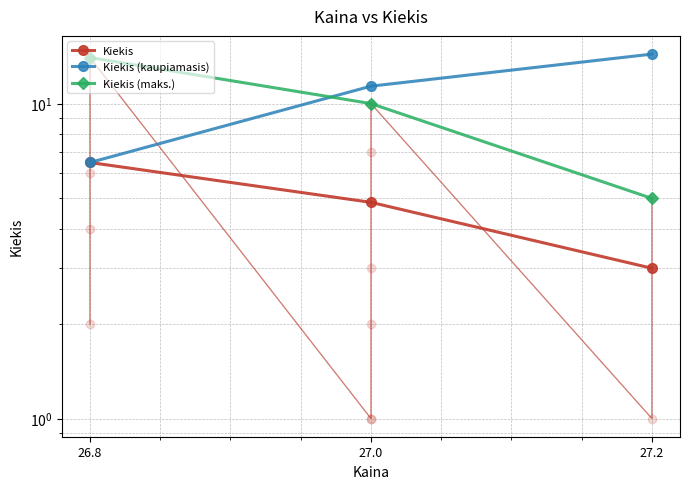

The value of Kiekis (kaupiamasis) at 27.0 is 18.6. True or false?

False